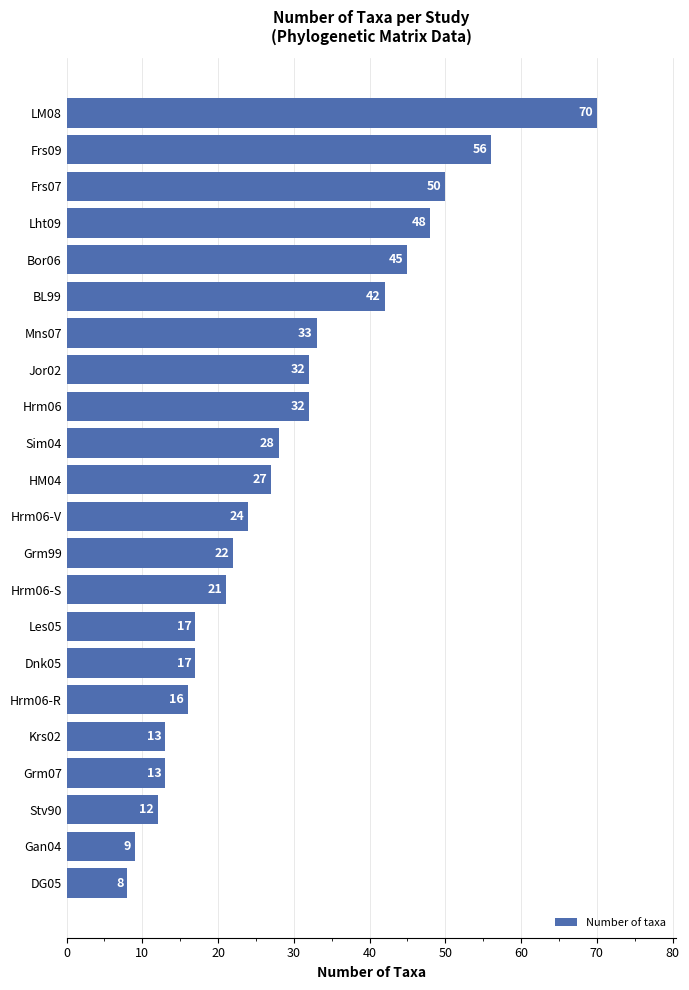

What is the difference between the maximum and minimum values?

62